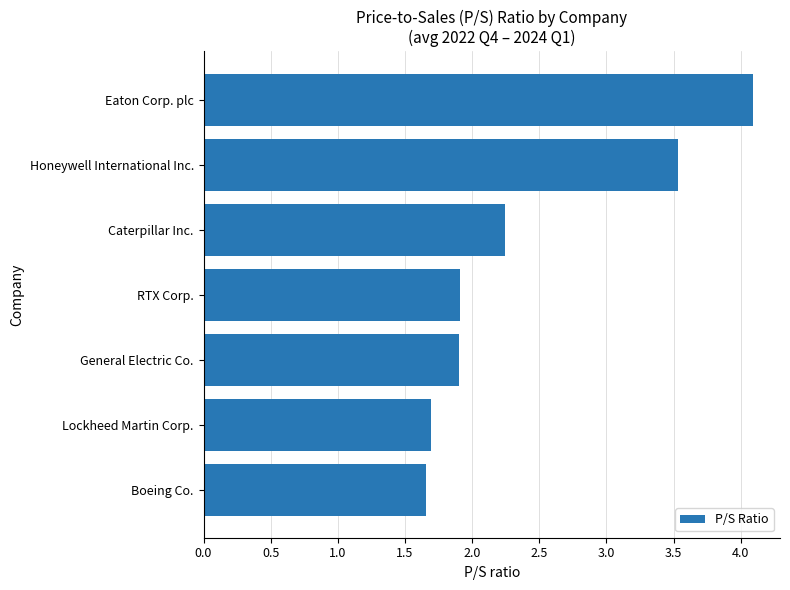

What is the average value?

2.4